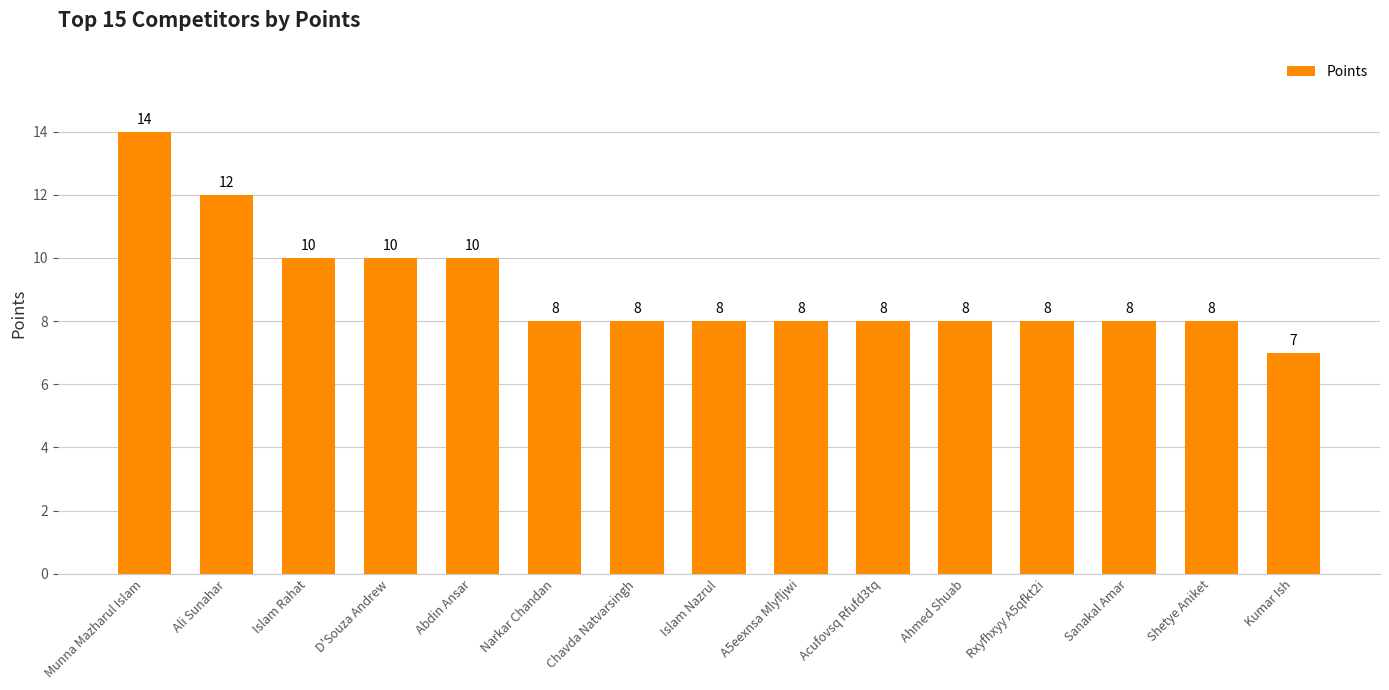

What is the label of the 14th bar from the right?

Ali Sunahar